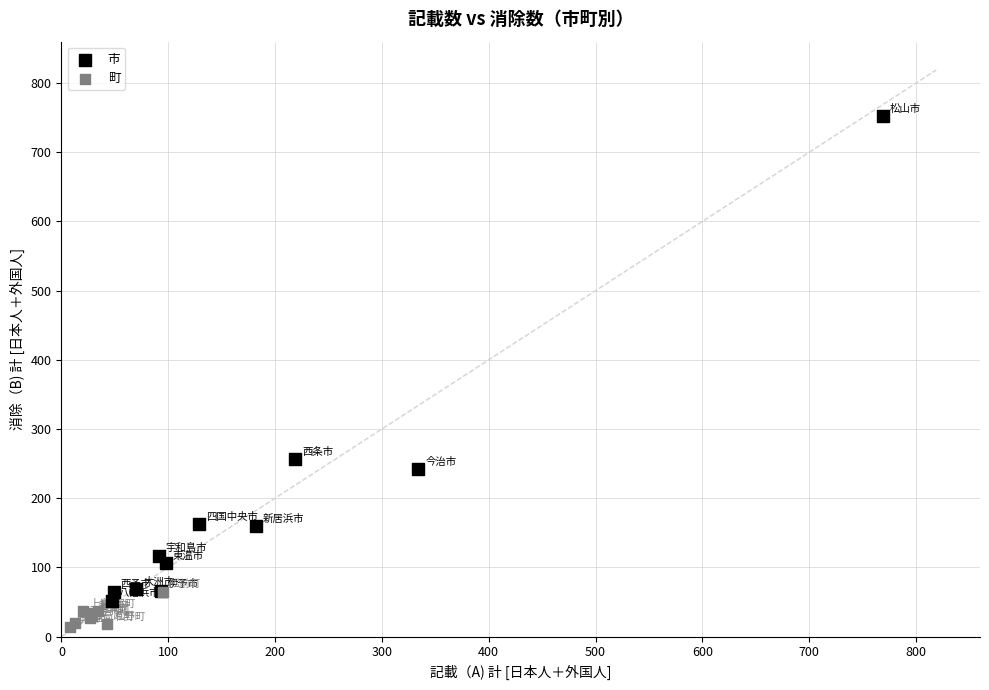

Which series contains the lowest Y value?

町